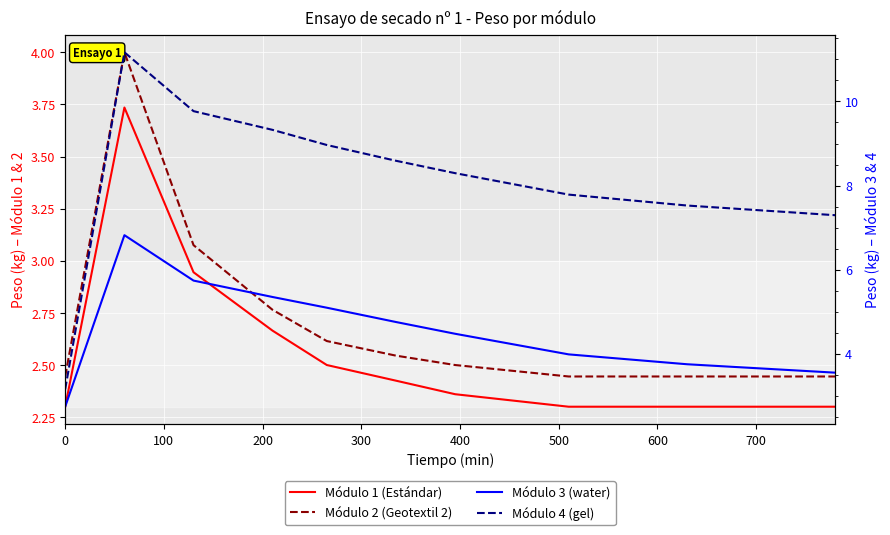

True or false: Módulo 3 (water) and Módulo 2 (Geotextil 2) intersect in this chart.

False